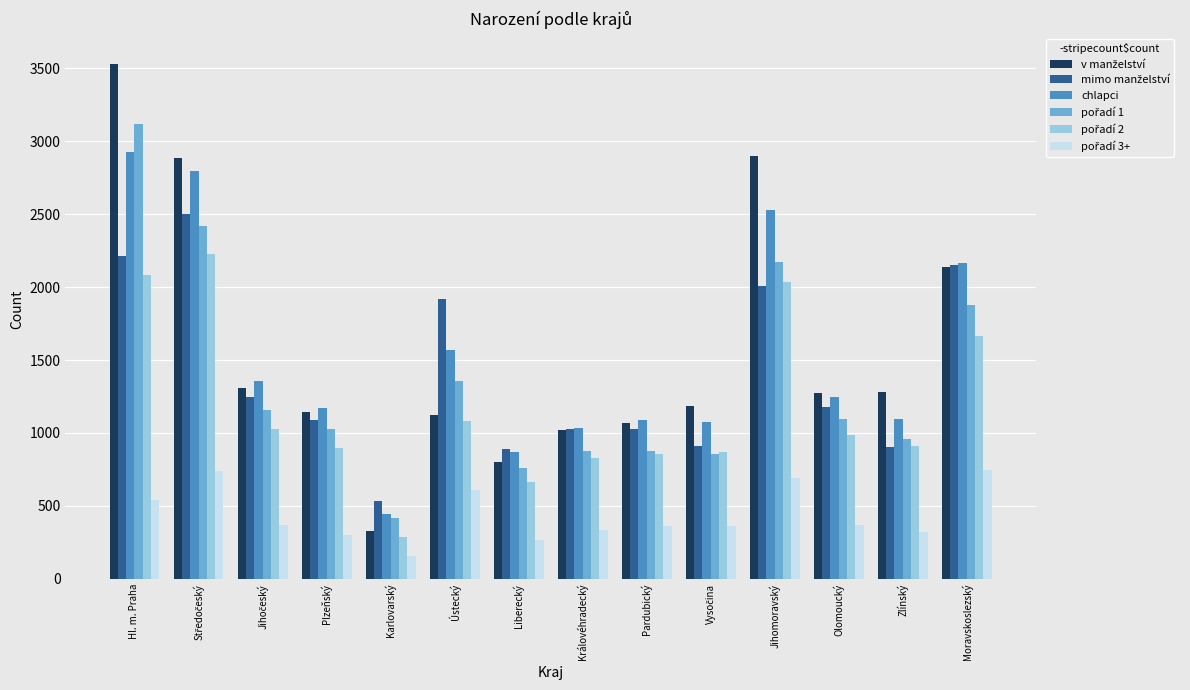

What is the difference between the maximum and second lowest values in the chlapci series?

2055